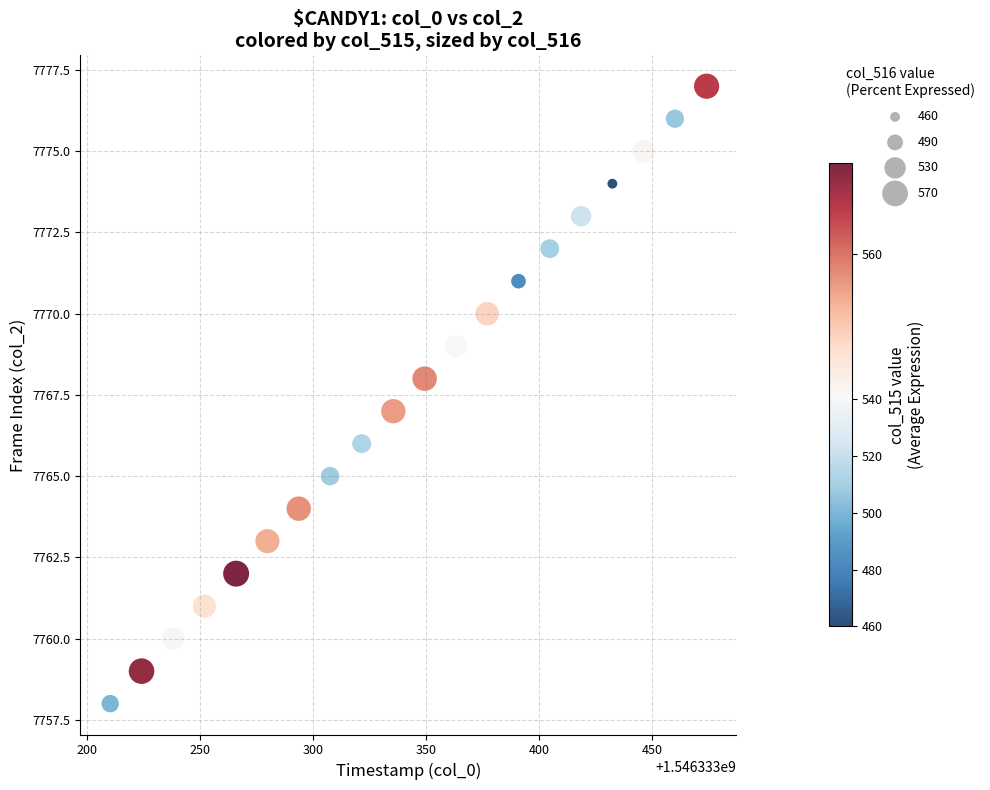

What is the range of Y values (max minus min)?

19